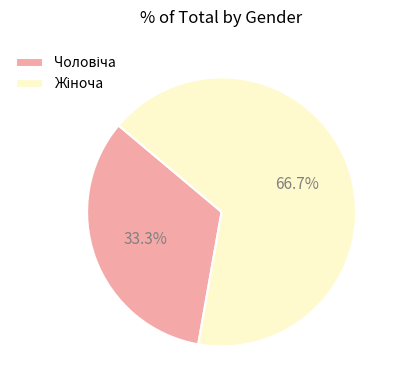

Does any single category account for the majority?

Yes